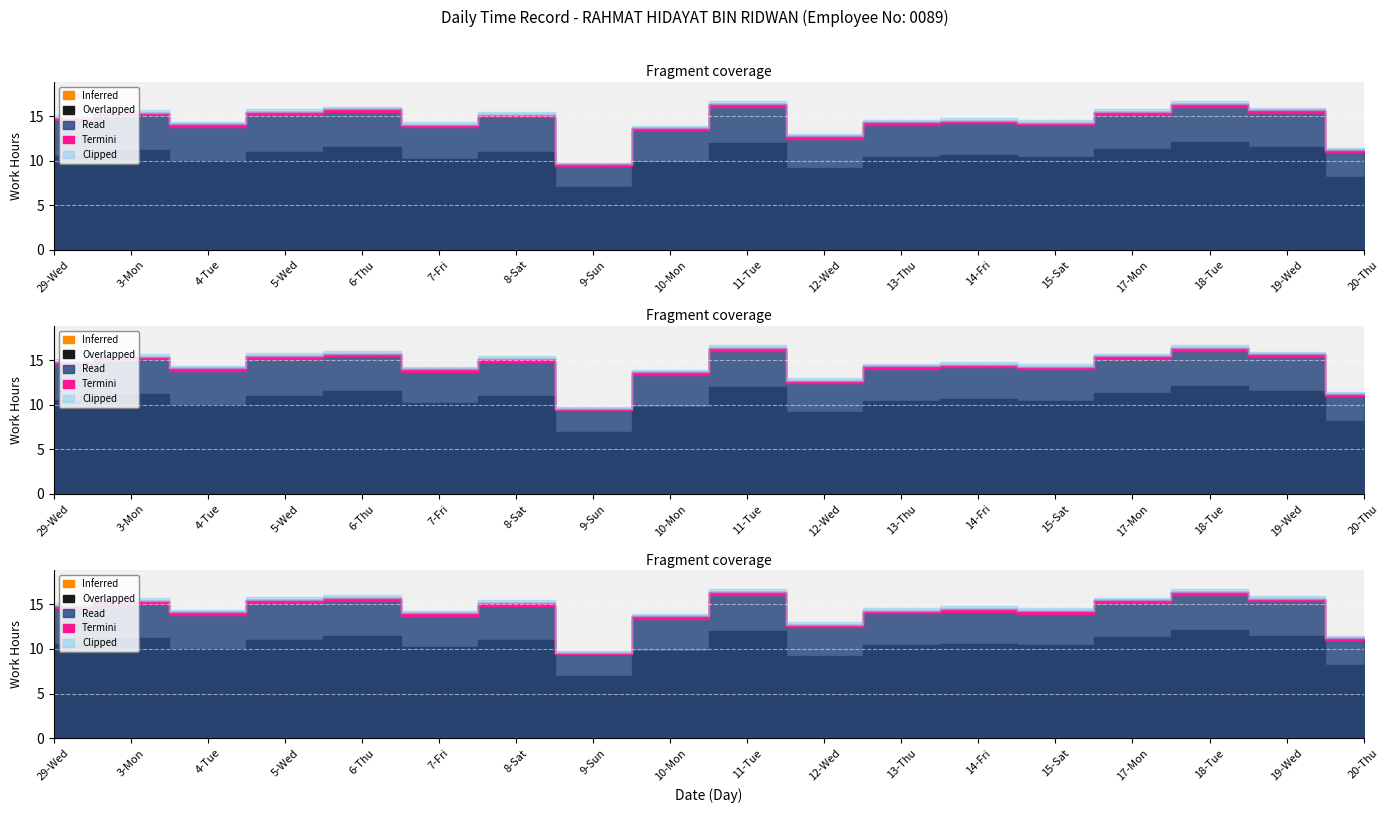

Does the chart display data point markers on the line(s)?

No